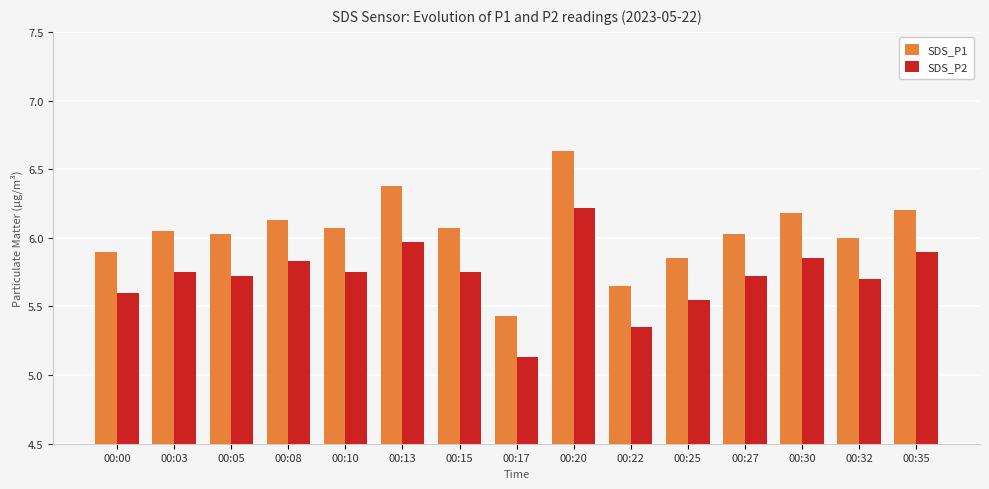

Rank the series by their maximum value, from highest to lowest.

SDS_P1, SDS_P2